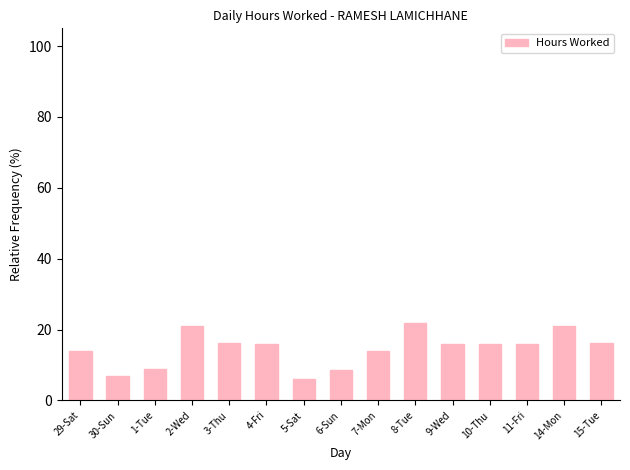

What is the label of the 11th bar from the right?

3-Thu